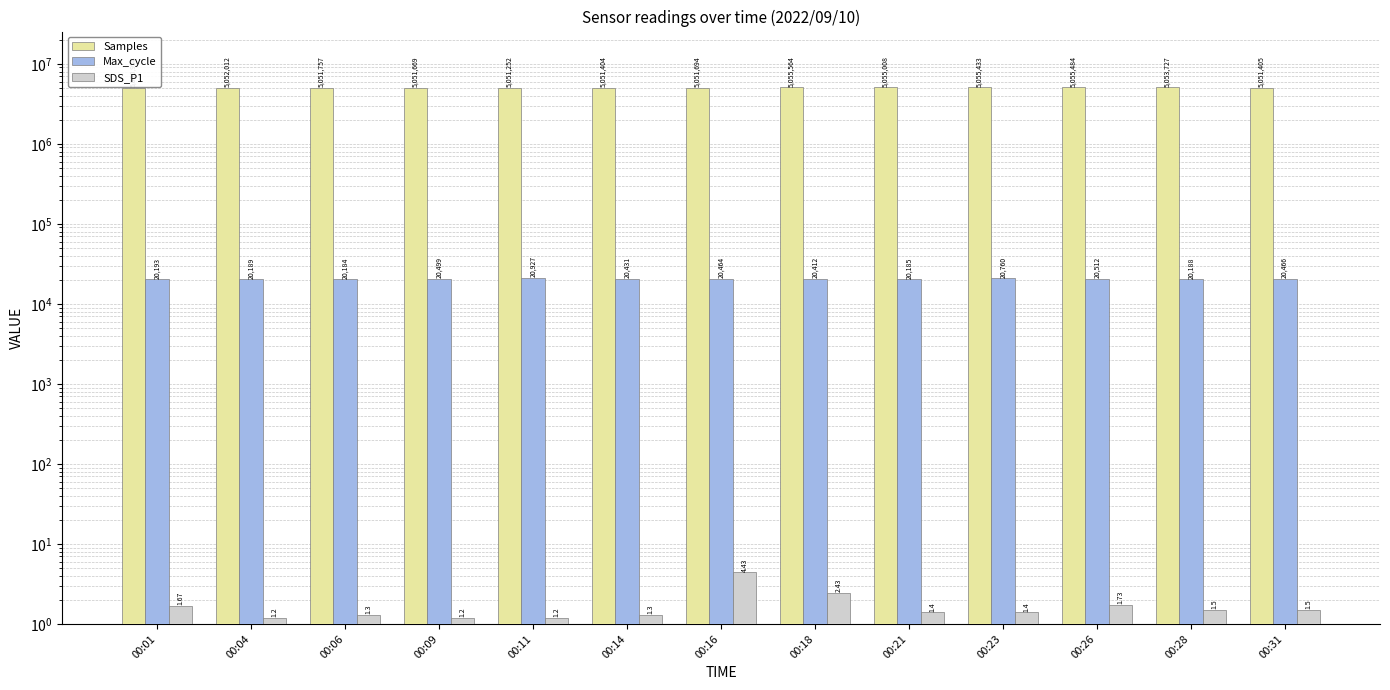

Reading left to right, transcribe all the data shown in this chart.

Samples: 5050958.0	5052012.0	5051757.0	5051669.0	5051252.0	5051404.0	5051694.0	5055564.0	5055008.0	5055433.0	5055484.0	5053727.0	5051405.0
Max_cycle: 20193.0	20189.0	20184.0	20499.0	20927.0	20431.0	20464.0	20412.0	20185.0	20760.0	20512.0	20188.0	20466.0
SDS_P1: 1.7	1.2	1.3	1.2	1.2	1.3	4.4	2.4	1.4	1.4	1.7	1.5	1.5